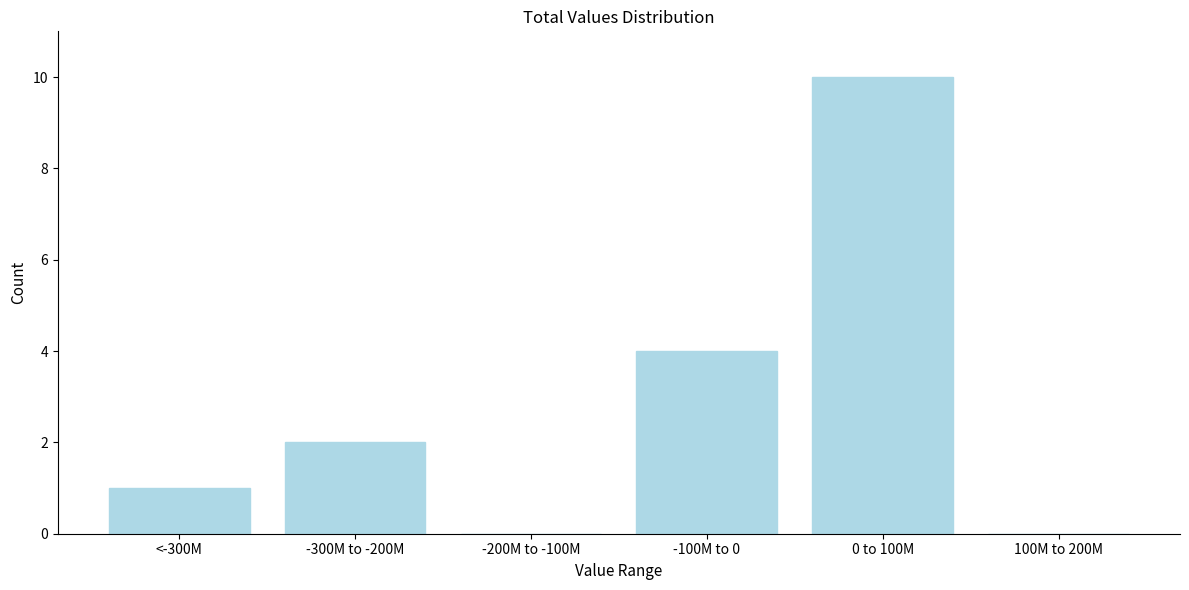

Reading left to right, extract all data points from this chart.

<-300M=1	-300M to -200M=2	-200M to -100M=0	-100M to 0=4	0 to 100M=10	100M to 200M=0